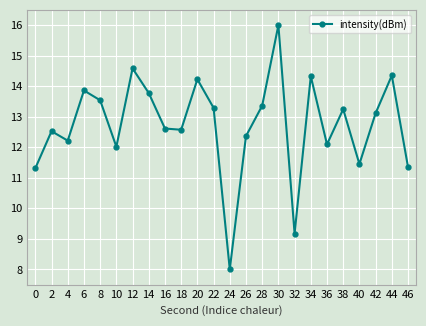

How many points are lower than both their immediate neighbors (excluding endpoints)?

7